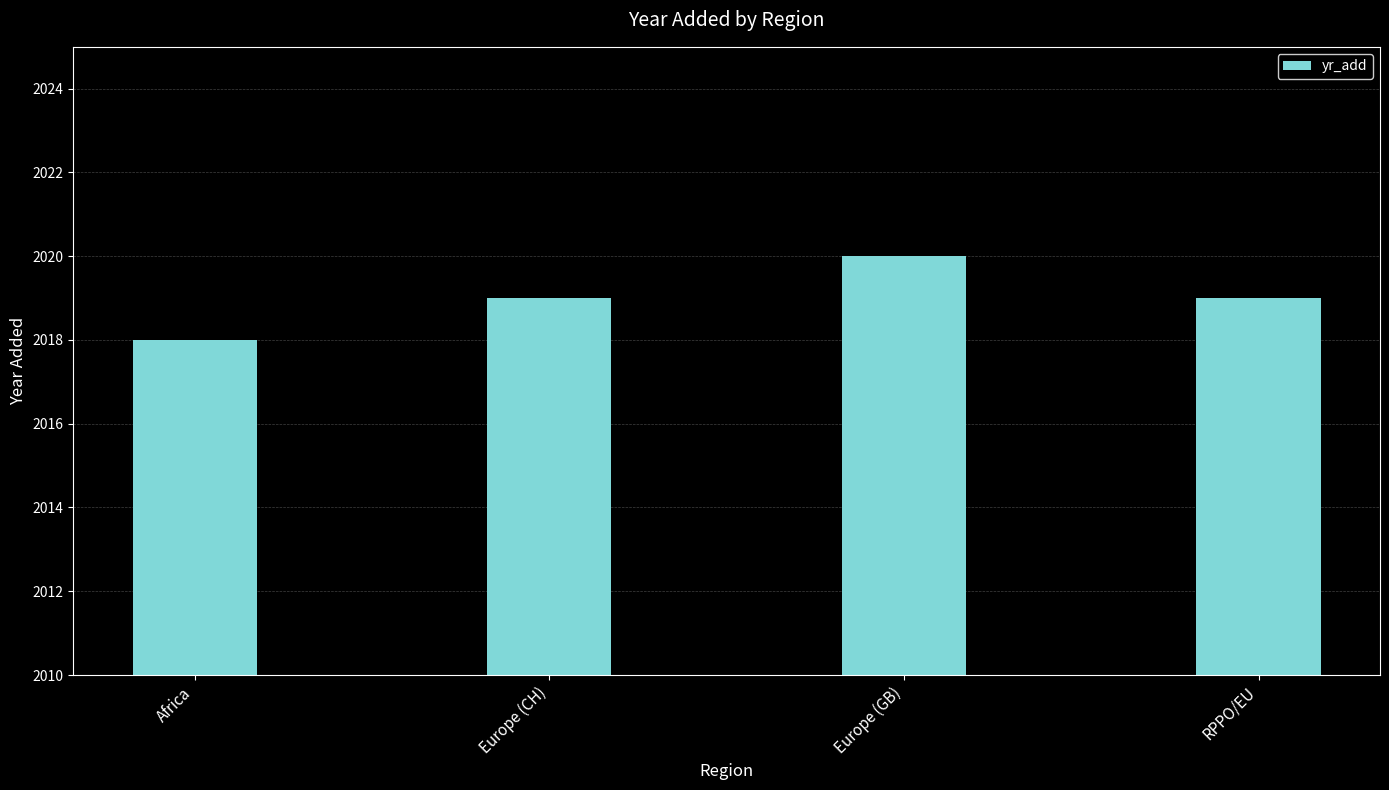

Count the values in the range 2019 to 2020.

3